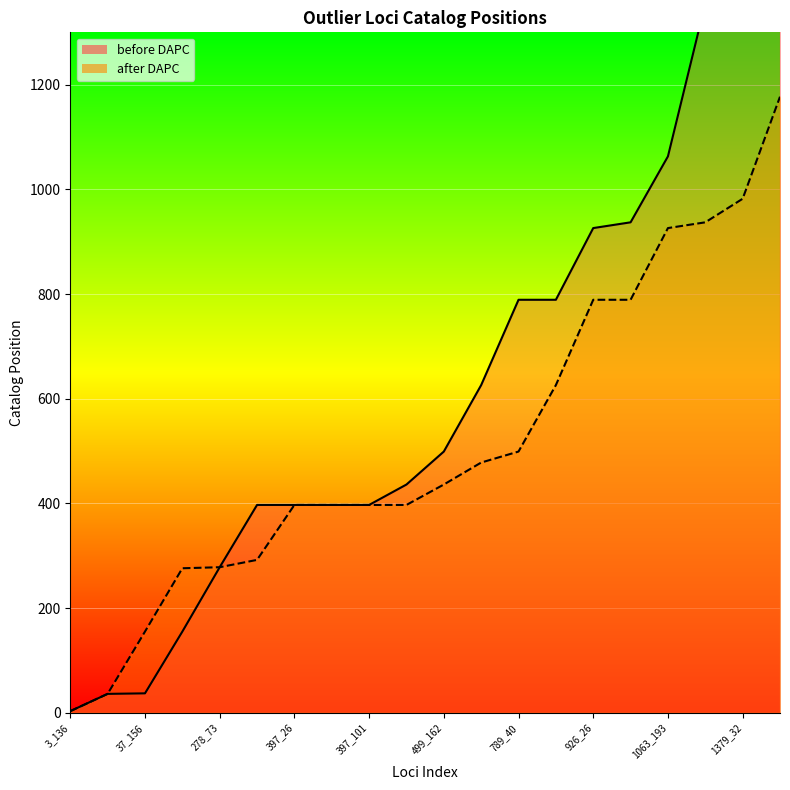

At which label does after DAPC reach its peak?

1448_11